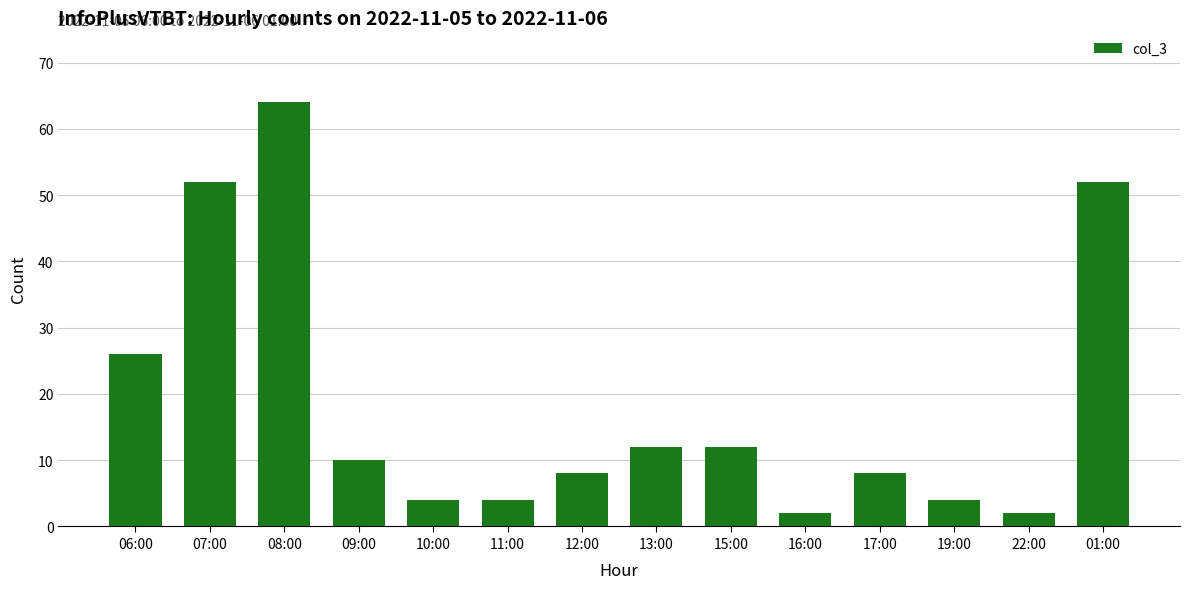

At which label is the value closest to 33?

06:00